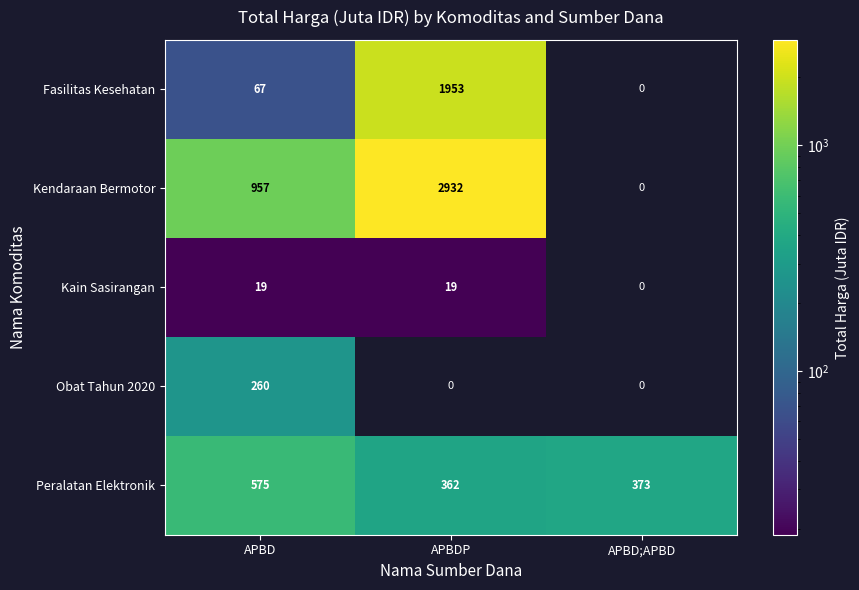

At APBD, list the series in order from largest to smallest.

Kendaraan Bermotor, Peralatan Elektronik, Obat Tahun 2020, Fasilitas Kesehatan, Kain Sasirangan